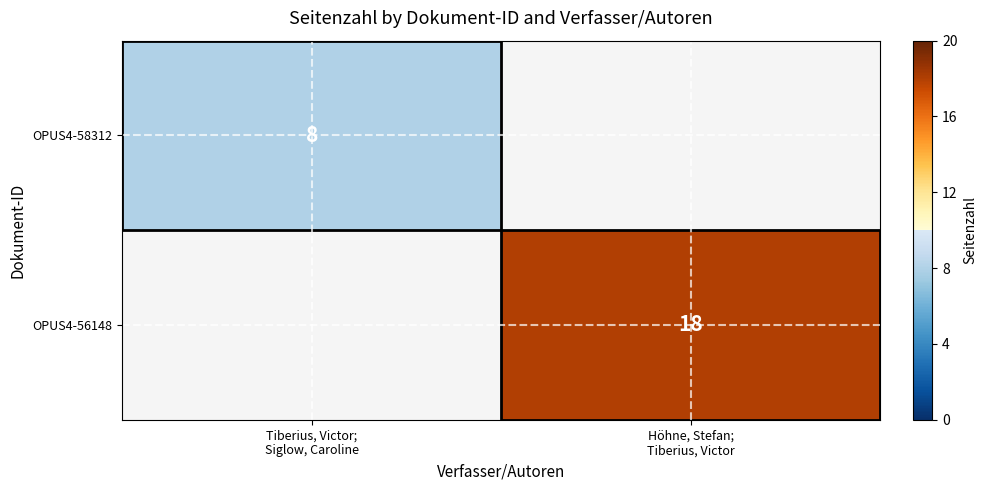

What value does the OPUS4-58312 series have at Tiberius, Victor; Siglow, Caroline?

8.0